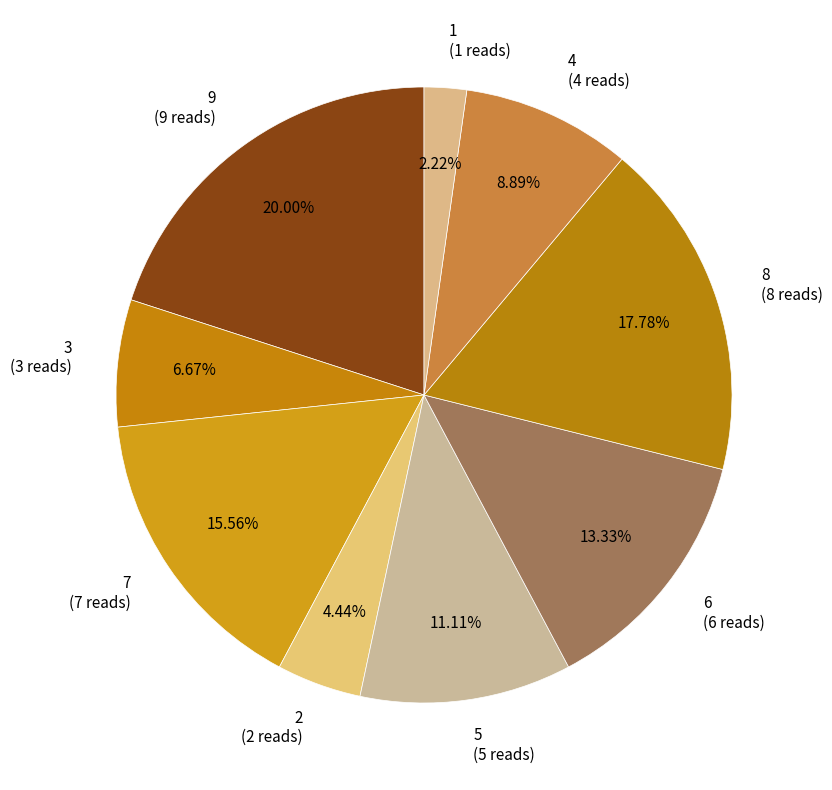

Approximately how many times larger is the value at 1 compared to 7?

0.1